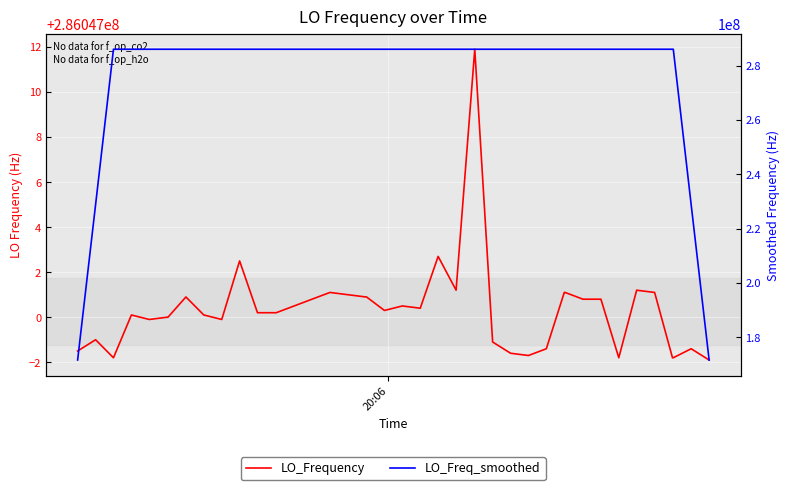

Reading left to right, transcribe all the data shown in this chart.

LO_Frequency: 286046998.5	286046999.0	286046998.2	286047000.1	286046999.9	286047000.0	286047000.0	286047000.9	286047000.1	286046999.9	286047002.5	286047000.2	286047000.2	286047000.5	286047000.8	286047001.1	286047001.0	286047000.9	286047000.9	286047000.3	286047000.5	286047000.4	286047002.7	286047001.2	286047011.9	286046998.9	286046998.4	286046998.3	286046998.6	286047001.1	286047001.1	286047000.8	286047000.8	286046998.2	286047001.2	286047001.1	286046998.2	286046998.2	286046998.6	286046998.1
LO_Freq_smoothed: 171628199.1	228837599.2	286046999.1	286046999.4	286046999.6	286047000.2	286047000.2	286047000.2	286047000.7	286047000.7	286047000.6	286047000.7	286047000.8	286047000.6	286047000.7	286047000.9	286047000.9	286047000.8	286047000.7	286047000.6	286047001.0	286047001.0	286047003.3	286047003.0	286047002.6	286047001.7	286047001.2	286046999.1	286046999.5	286047000.0	286047000.5	286047000.4	286047000.4	286047000.4	286046999.9	286046999.4	286046999.5	286046998.8	228837598.6	171628199.0